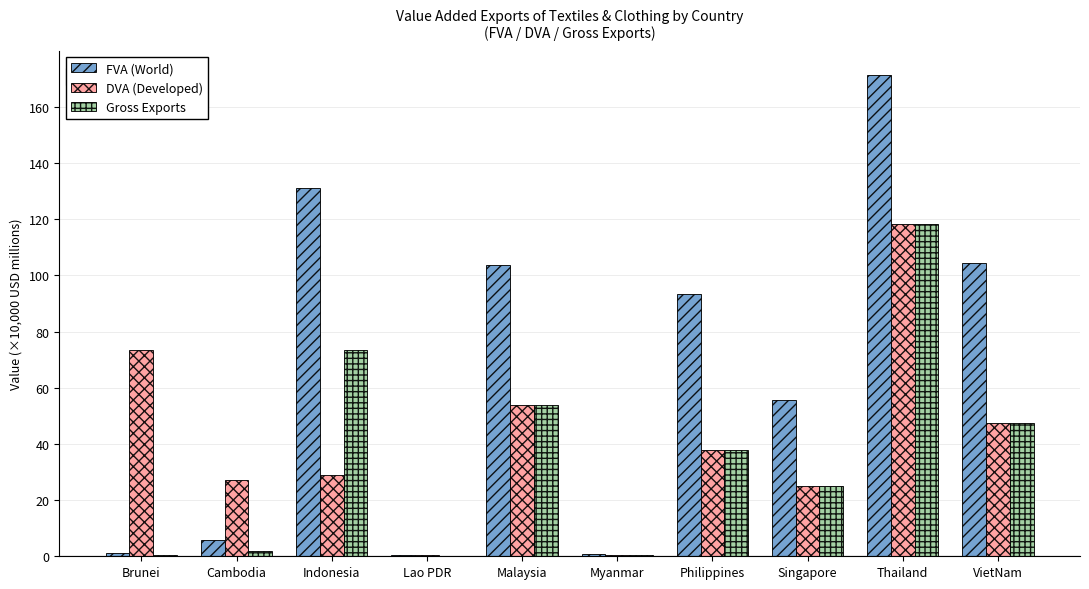

Which category has the highest value in the Gross Exports series?

Thailand